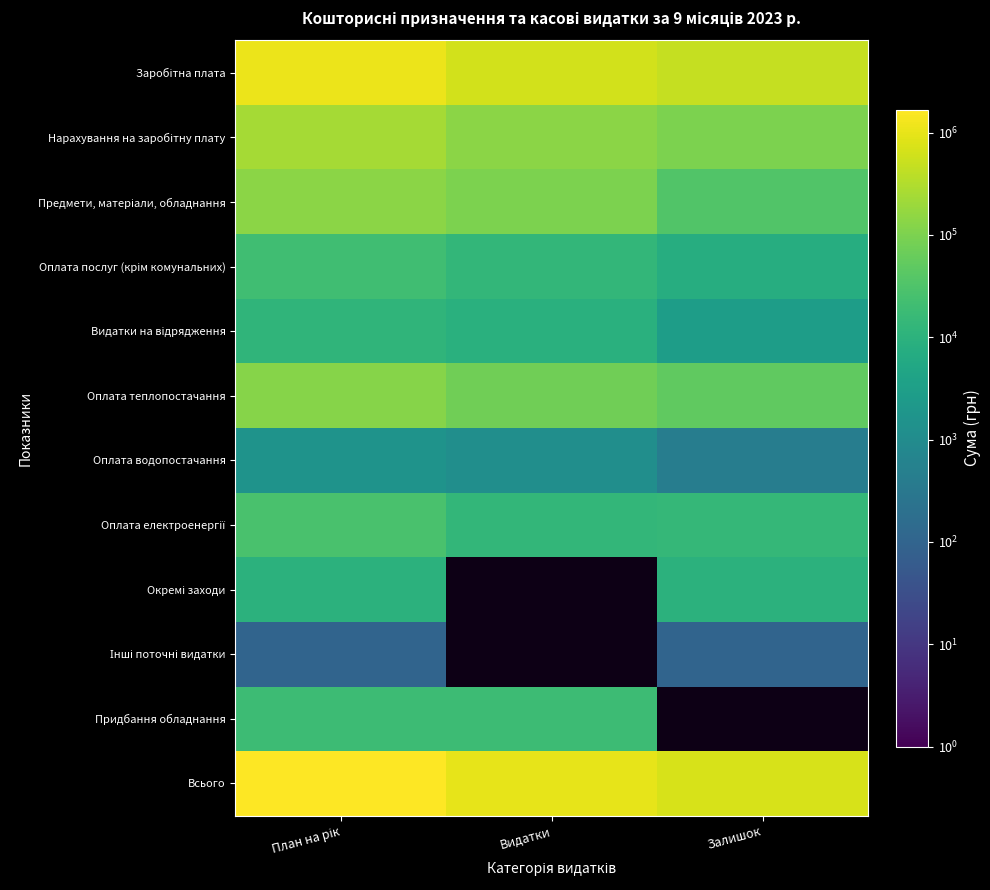

Which category has the highest value across all series?

План на рік